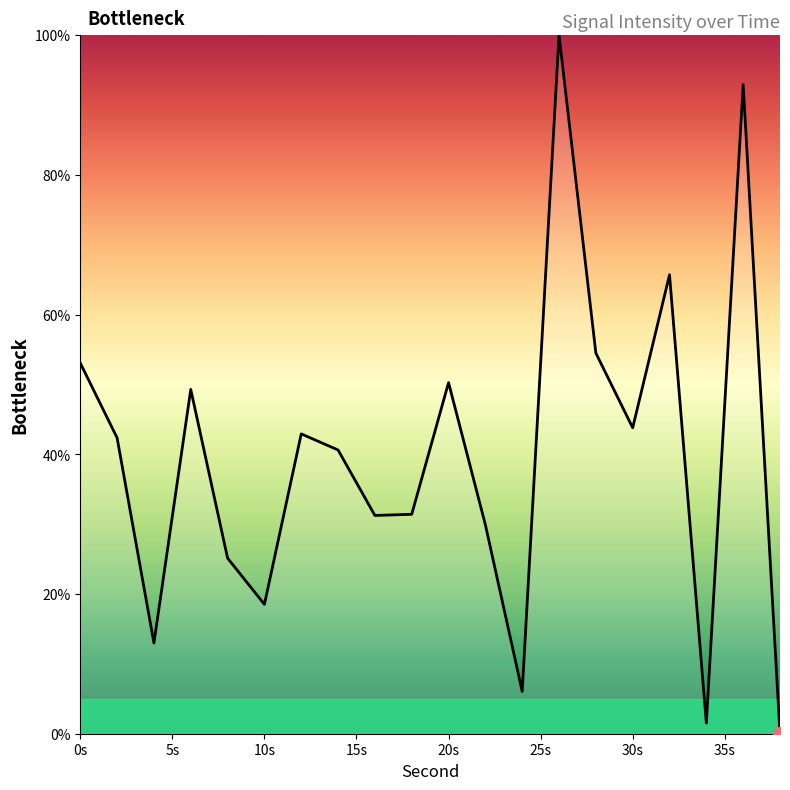

Does the chart display data point markers on the line(s)?

No